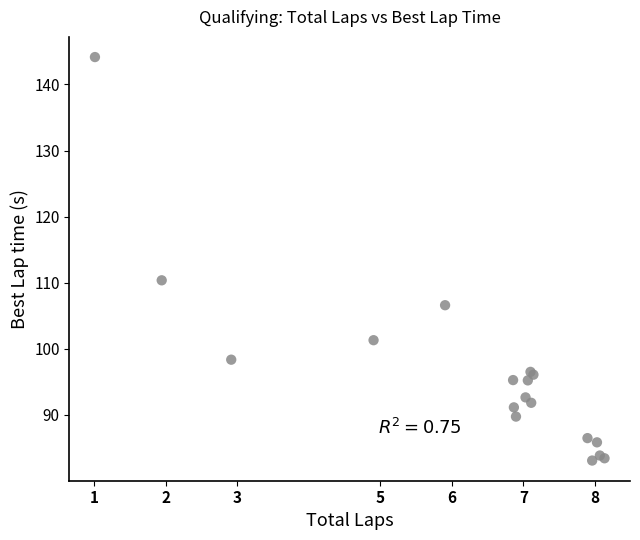

What Y value in the scatter plot is closest to 113?

110.4